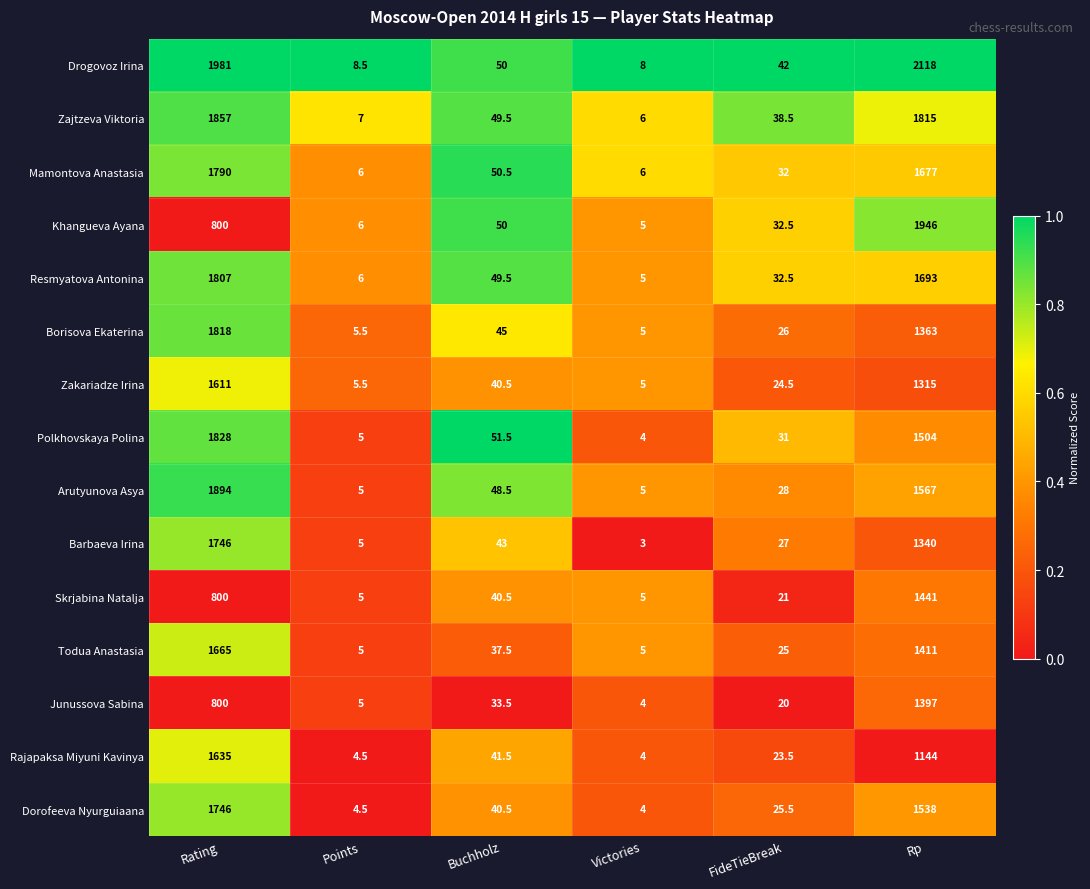

What is the greatest value displayed?

2118.0